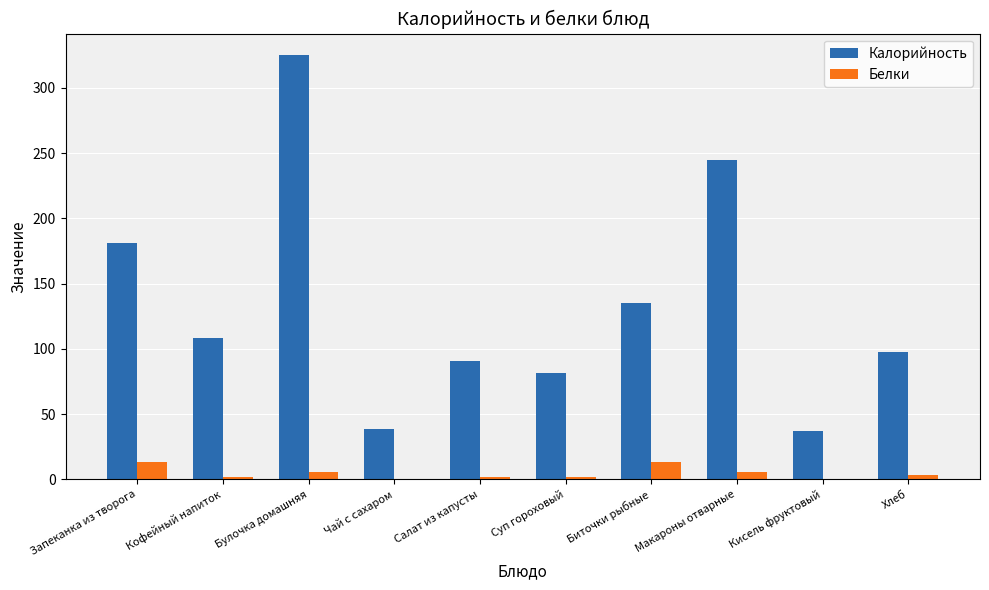

Is it true that Белки equals 0.2 at Кисель фруктовый?

True